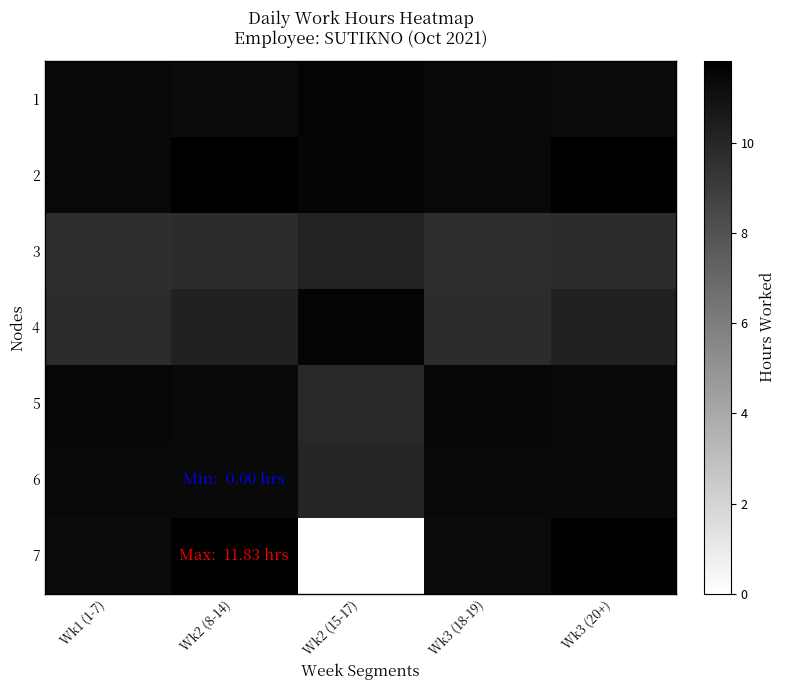

Reading left to right, list all the values displayed in this chart.

1: Wk1 (1-7)=11.4	Wk2 (8-14)=11.3	Wk2 (15-17)=11.6	Wk3 (18-19)=11.4	Wk3 (20+)=11.3
2: Wk1 (1-7)=11.4	Wk2 (8-14)=11.8	Wk2 (15-17)=11.6	Wk3 (18-19)=11.4	Wk3 (20+)=11.8
3: Wk1 (1-7)=9.7	Wk2 (8-14)=9.8	Wk2 (15-17)=10.2	Wk3 (18-19)=9.7	Wk3 (20+)=9.8
4: Wk1 (1-7)=9.8	Wk2 (8-14)=10.2	Wk2 (15-17)=11.6	Wk3 (18-19)=9.8	Wk3 (20+)=10.2
5: Wk1 (1-7)=11.5	Wk2 (8-14)=11.5	Wk2 (15-17)=9.9	Wk3 (18-19)=11.5	Wk3 (20+)=11.5
6: Wk1 (1-7)=11.4	Wk2 (8-14)=11.3	Wk2 (15-17)=10.1	Wk3 (18-19)=11.4	Wk3 (20+)=11.3
7: Wk1 (1-7)=11.3	Wk2 (8-14)=11.8	Wk2 (15-17)=0.0	Wk3 (18-19)=11.3	Wk3 (20+)=11.8